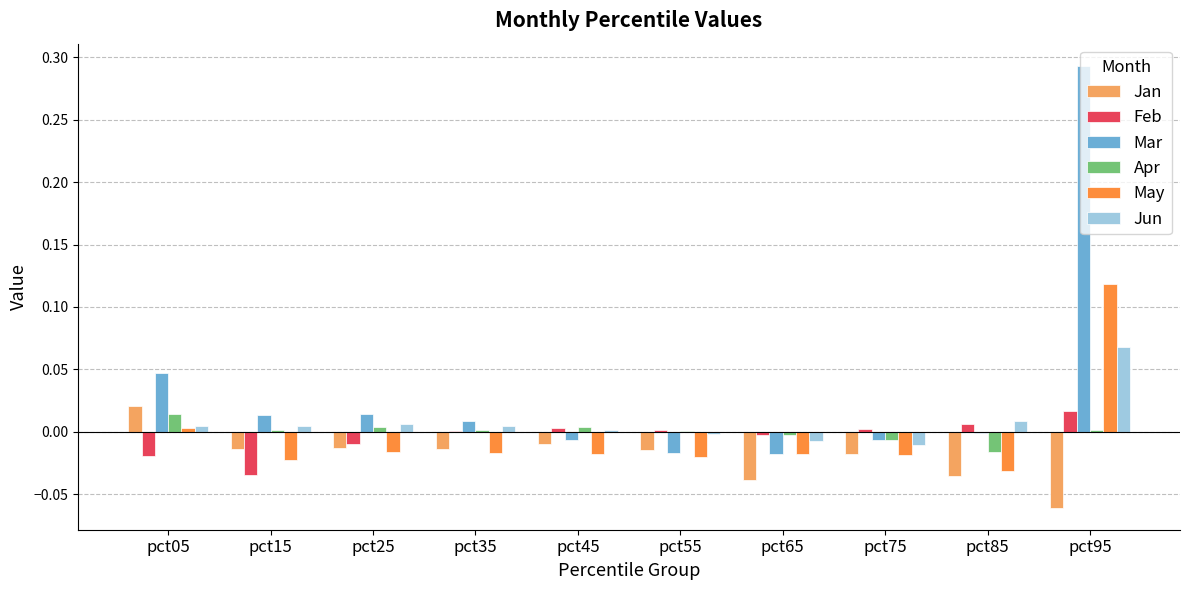

At which category is the sum across all series the highest?

pct95